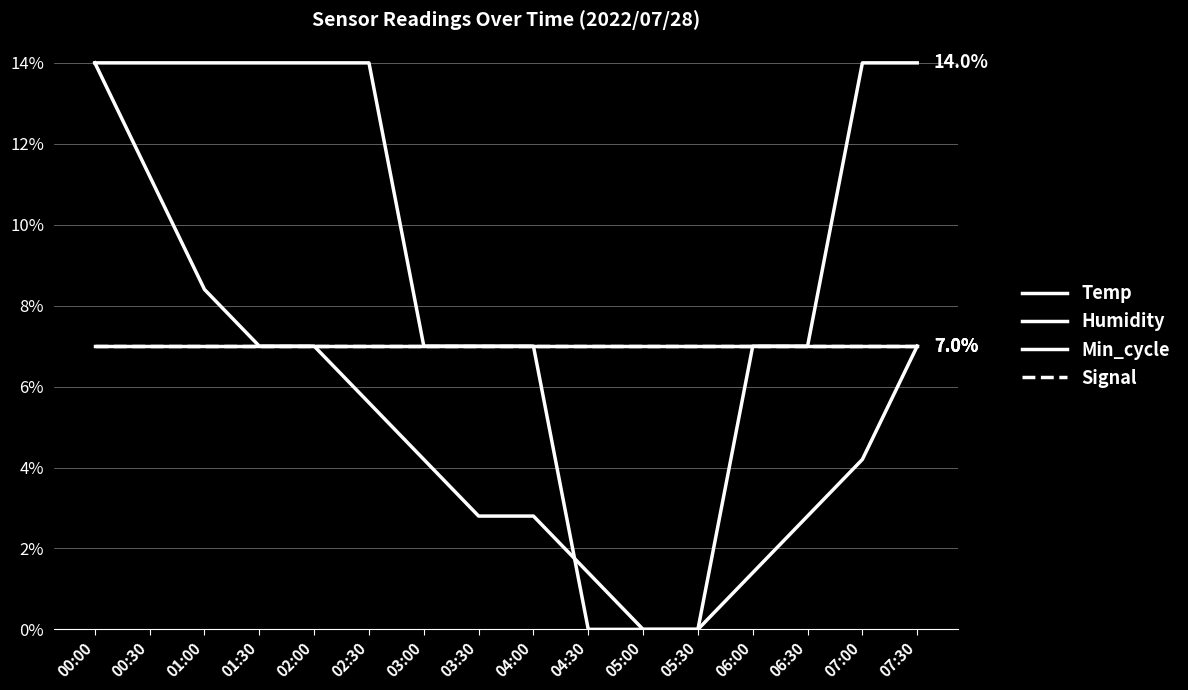

Is this an area chart (filled region under the line)?

No